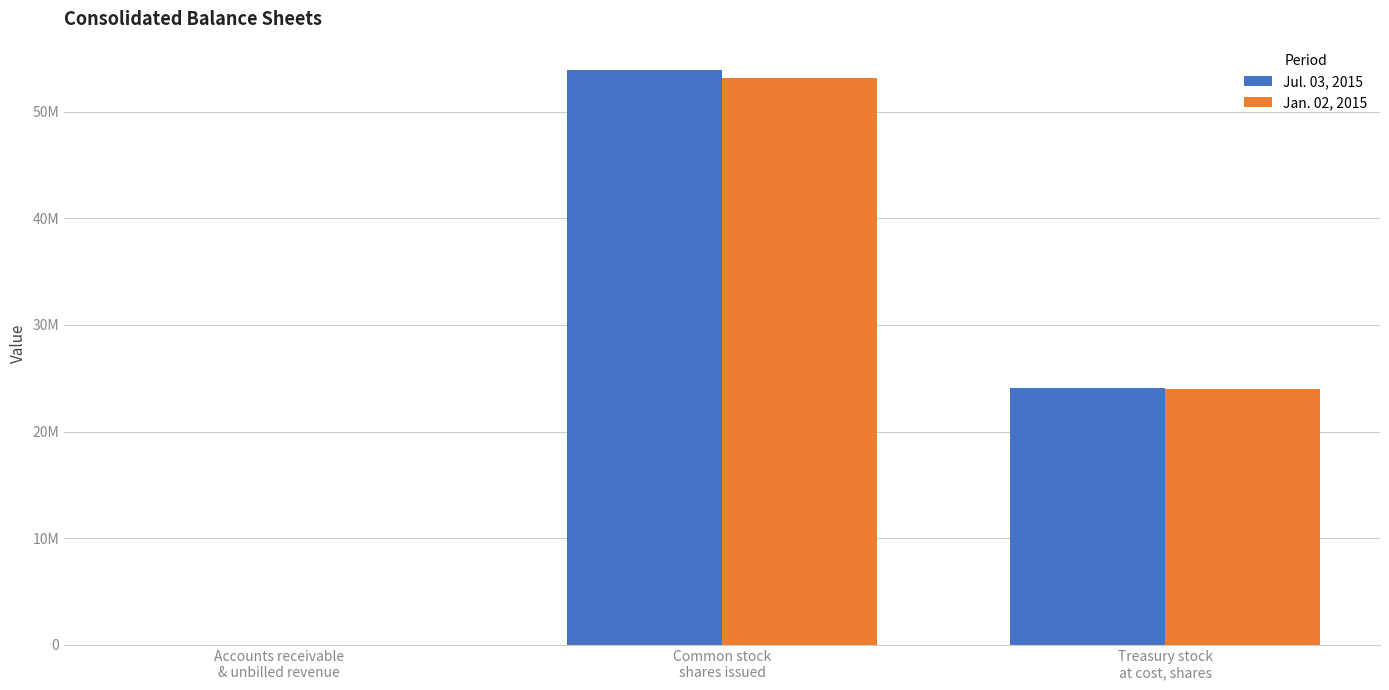

Are the bars grouped side by side (vs. stacked)?

Yes